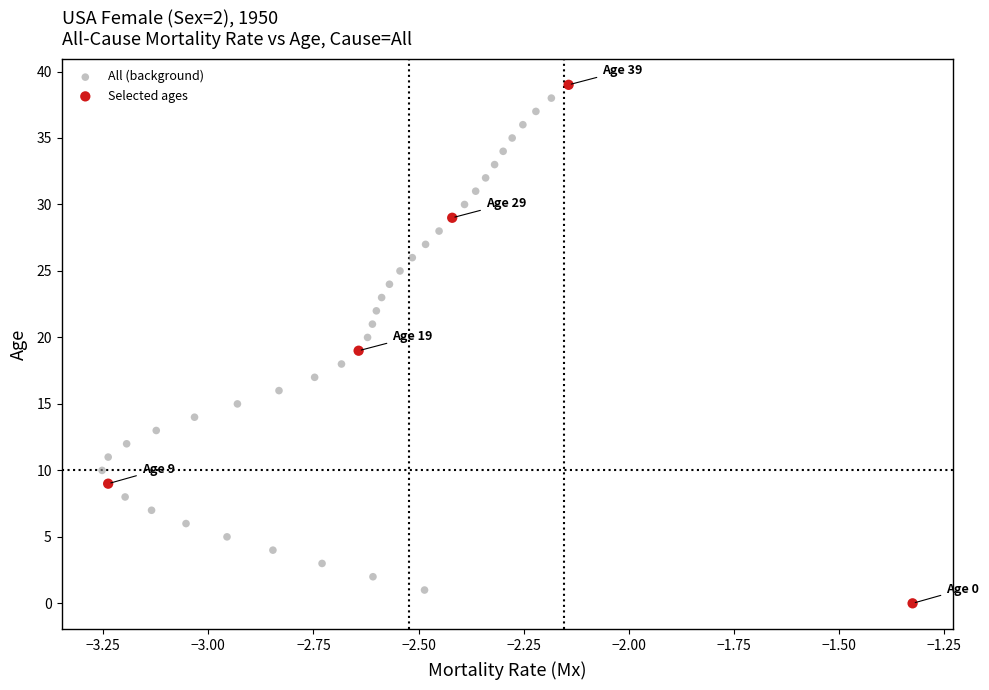

Which series has the largest Y range (max minus min)?

Selected ages